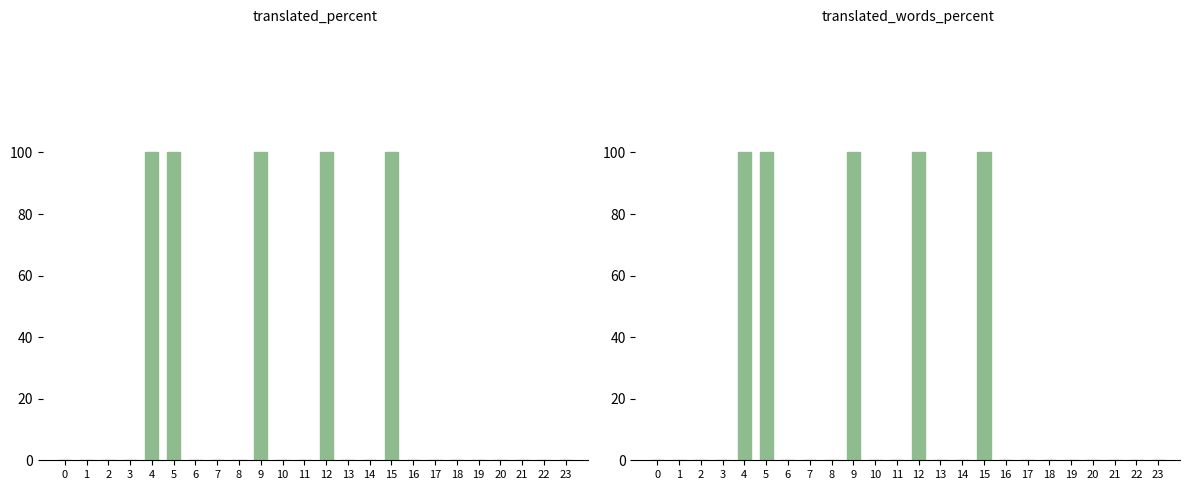

Reading left to right, list all the values displayed in this chart.

translated_percent: 0=0	1=0	2=0	3=0	4=100	5=100	6=0	7=0	8=0	9=100	10=0	11=0	12=100	13=0	14=0	15=100	16=0	17=0	18=0	19=0	20=0	21=0	22=0	23=0
translated_words_percent: 0=0	1=0	2=0	3=0	4=100	5=100	6=0	7=0	8=0	9=100	10=0	11=0	12=100	13=0	14=0	15=100	16=0	17=0	18=0	19=0	20=0	21=0	22=0	23=0